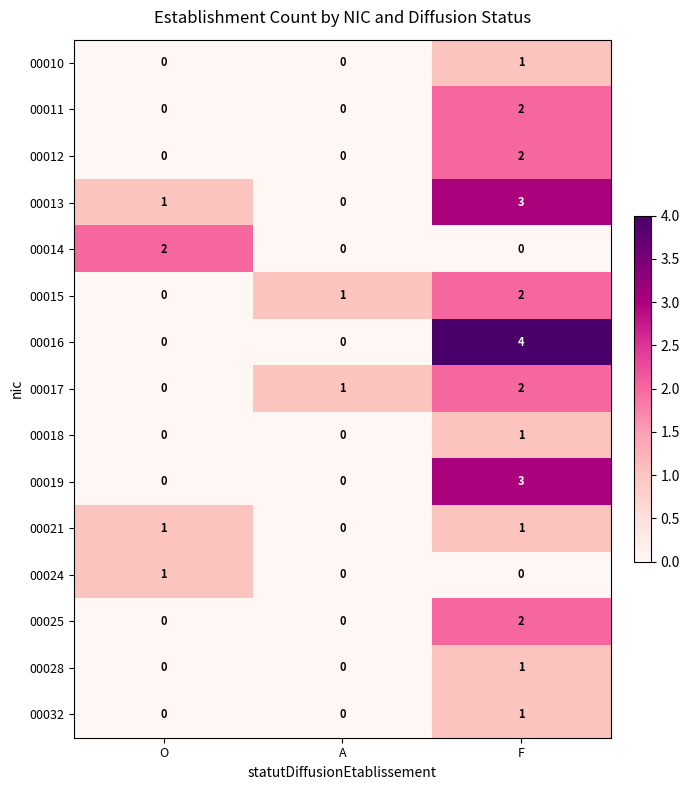

Count the 00010 values in the range 0 to 1.

3